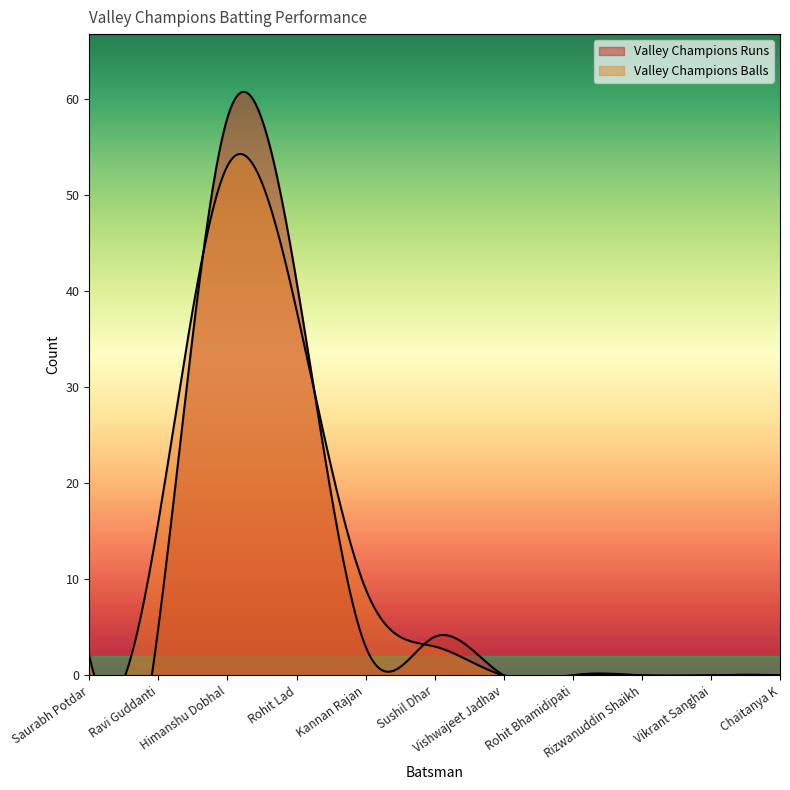

True or false: Valley Champions Balls and Valley Champions Runs intersect in this chart.

True